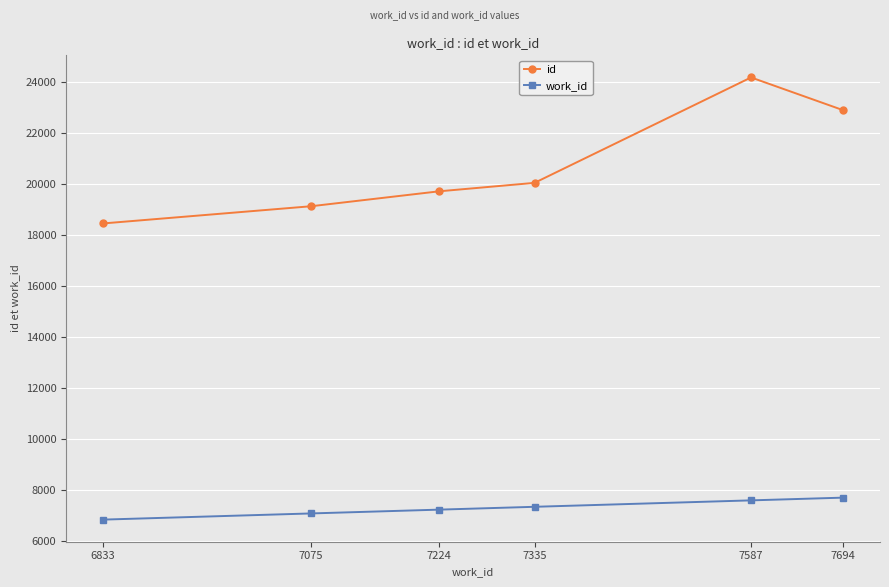

What is the difference between the maximum and minimum values in the id series?

5721